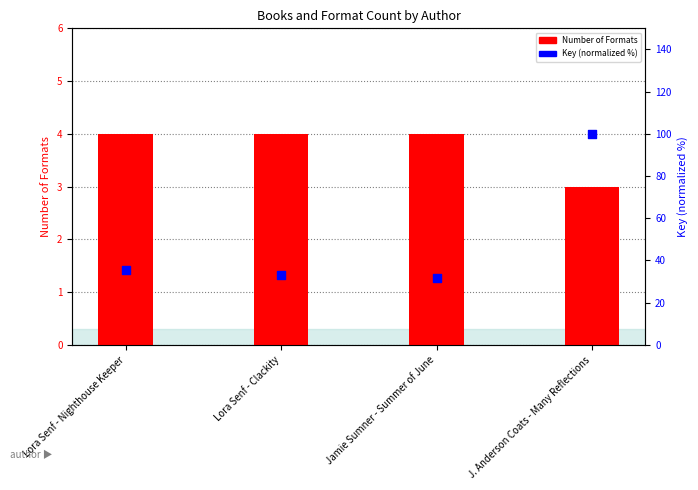

At which category is the sum across all series the highest?

J. Anderson Coats - Many Reflections